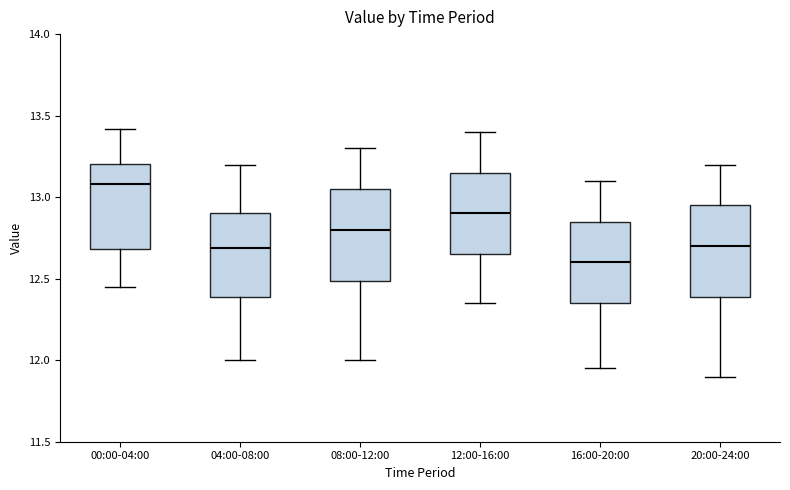

Where does the lower whisker of the box for 00:00-04:00 end on the y-axis? The values are not printed on the chart, so give them approximately, as read against the axis.

12.45